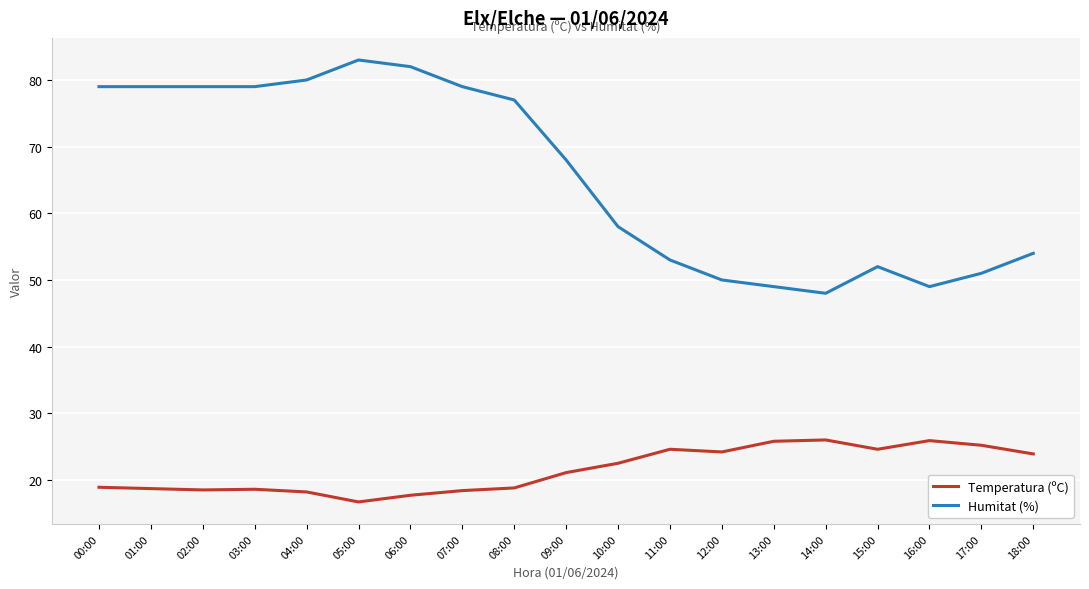

Which series has the largest total across all categories?

Humitat (%)